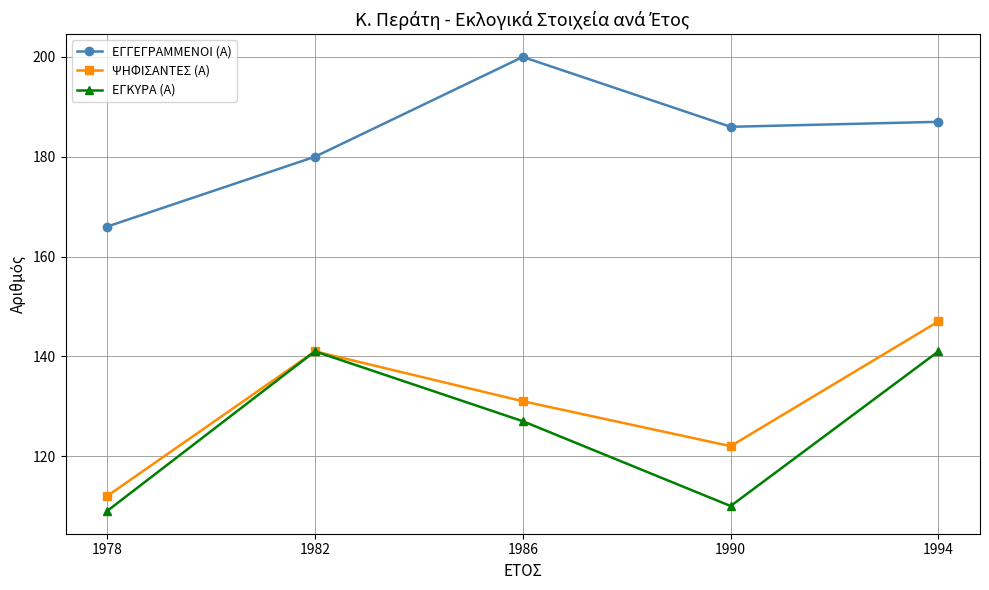

What is the greatest value displayed?

200